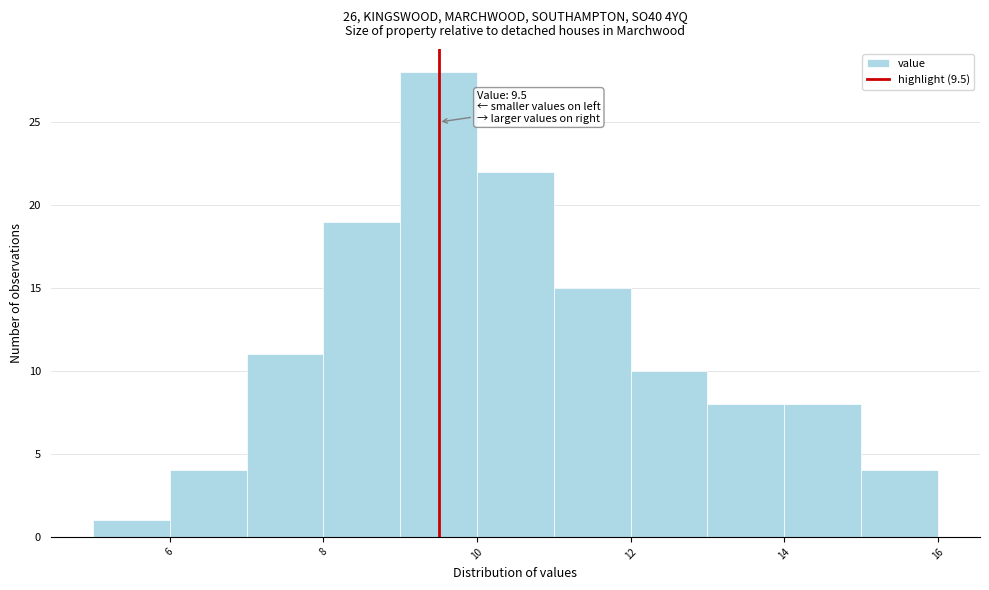

Which range on the x-axis has the tallest bar?

9 to 10